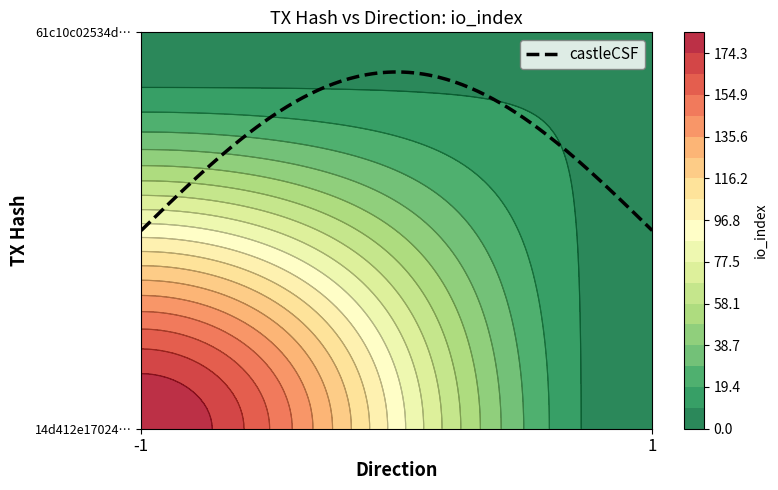

True or false: 14d412e17024e67074bb3cf13031251ef579b51 has a value of -1 at direction.

True